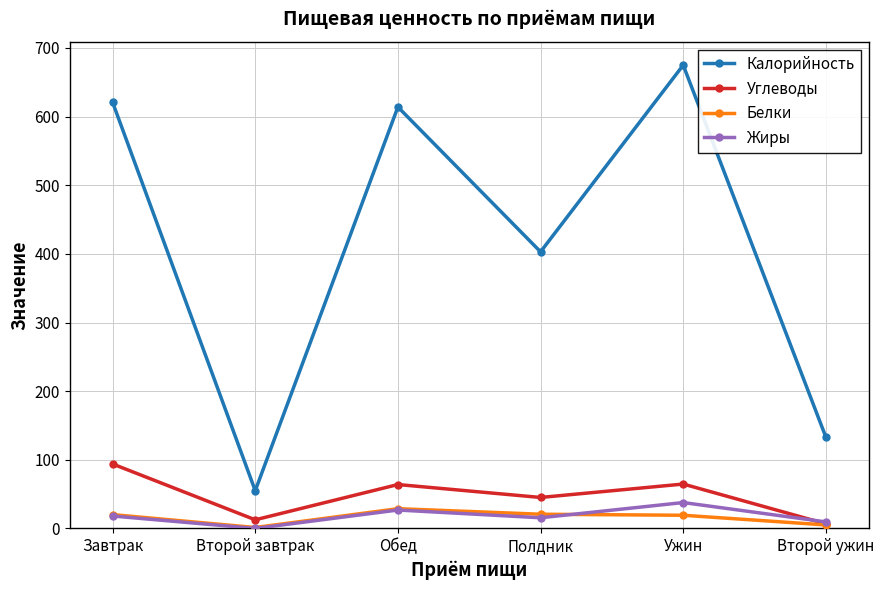

Read the Жиры value at Ужин.

37.7